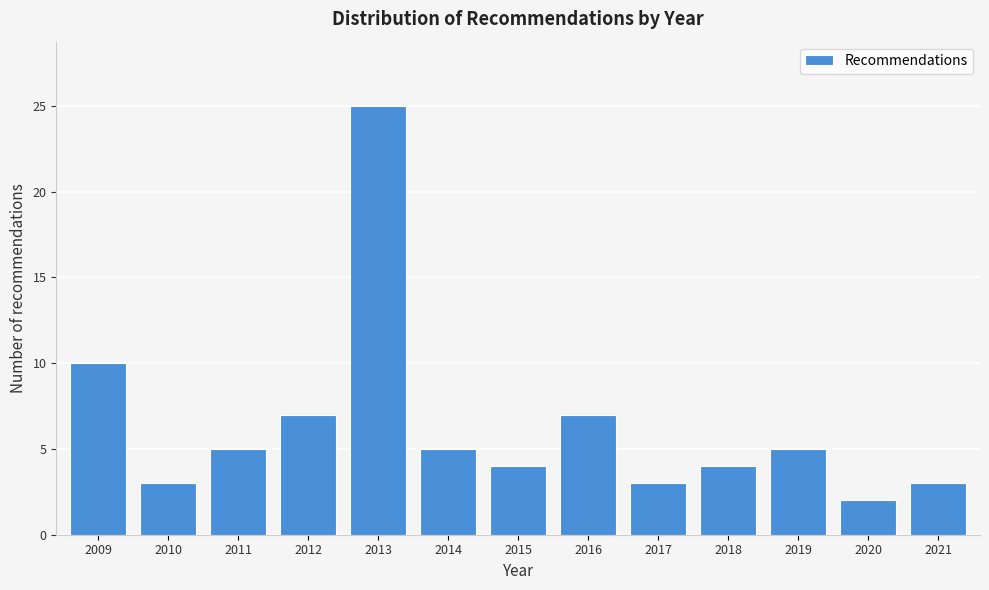

Reading left to right, transcribe all the data shown in this chart.

10	3	5	7	25	5	4	7	3	4	5	2	3